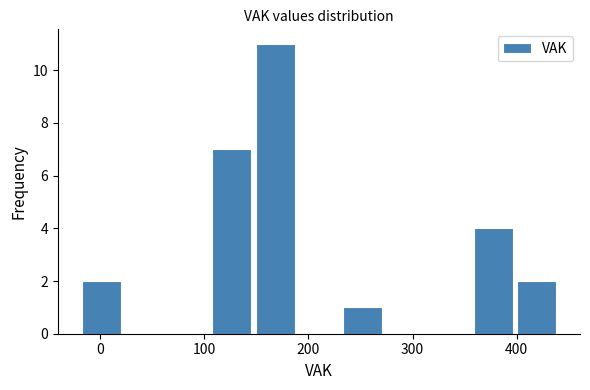

Reading left to right, list every bar in this chart as the range it spans on the x-axis followed by its height. Neither the bar edges nor the heights are printed on the chart, so give them approximately, as read against the axes.

-20 to 20: 2
20 to 60: 0
60 to 110: 0
110 to 150: 7
150 to 190: 11
190 to 230: 0
230 to 270: 1
270 to 310: 0
310 to 360: 0
360 to 400: 4
400 to 440: 2